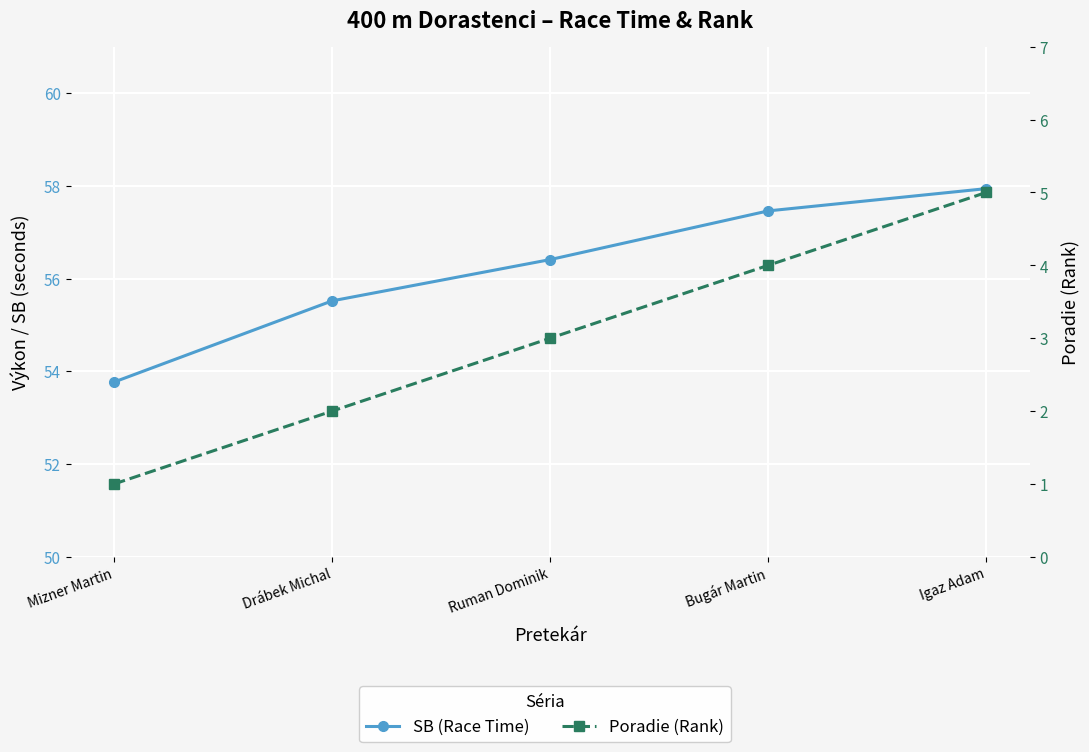

Does the chart have visible grid lines?

Yes